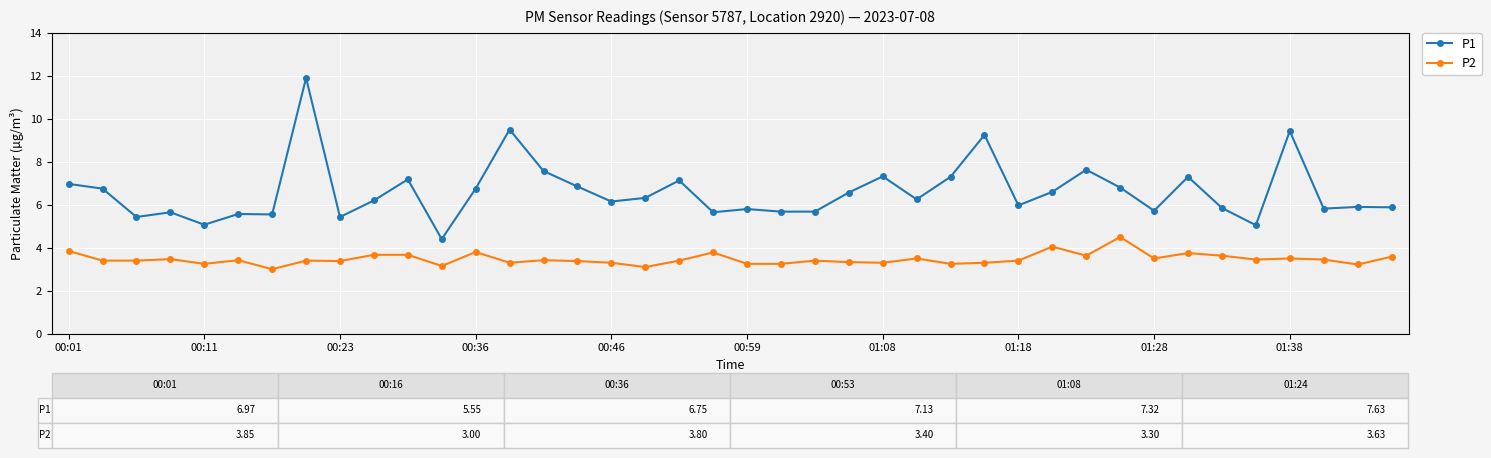

Which series has the largest range (max minus min)?

P1